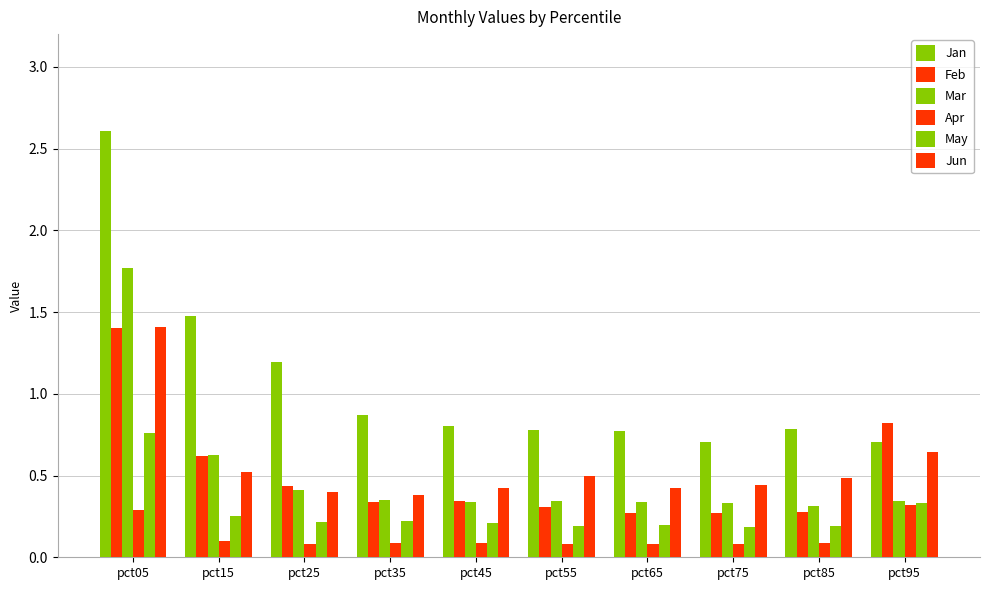

Which category has the highest value across all series?

pct05